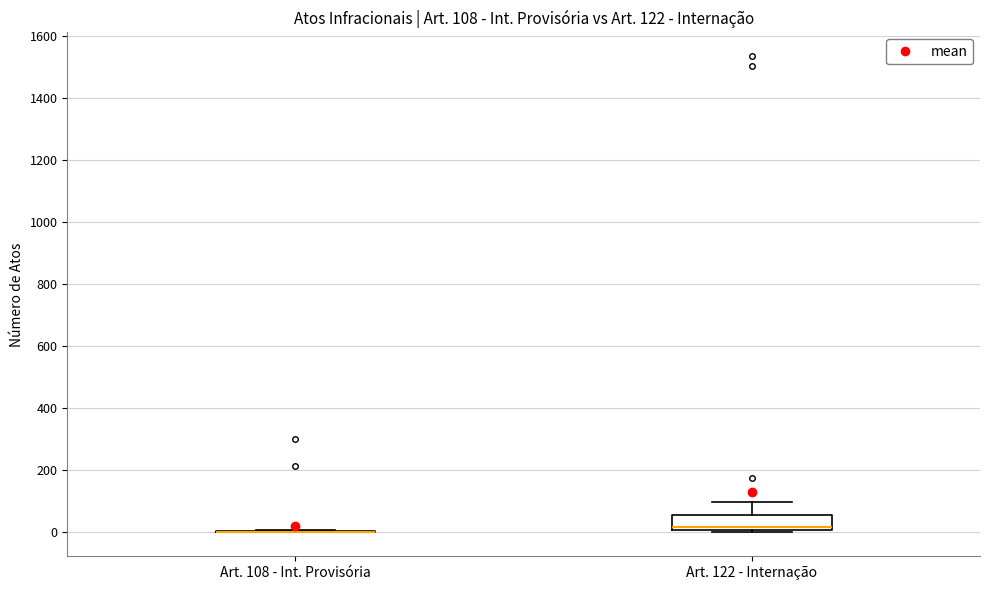

Comparing the boxes themselves (not the whiskers), which one is the tallest?

Art. 122 - Internação